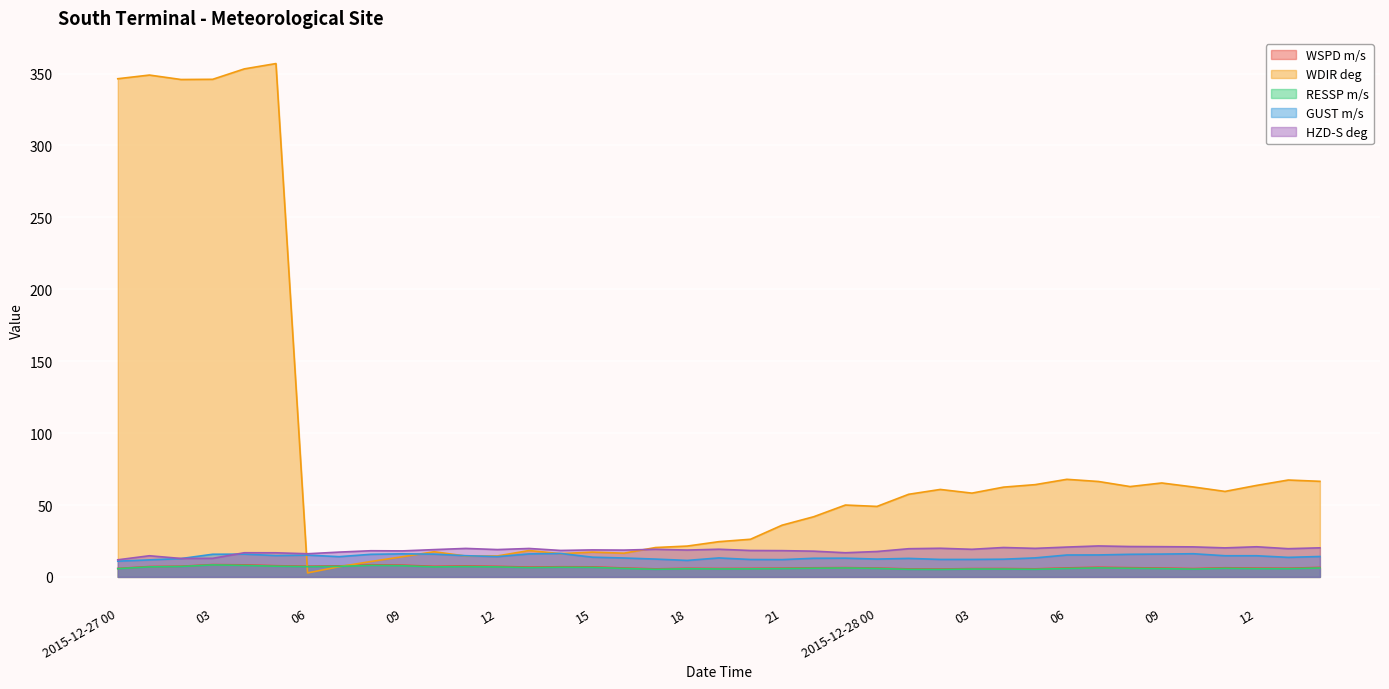

Does the chart display data point markers on the line(s)?

No